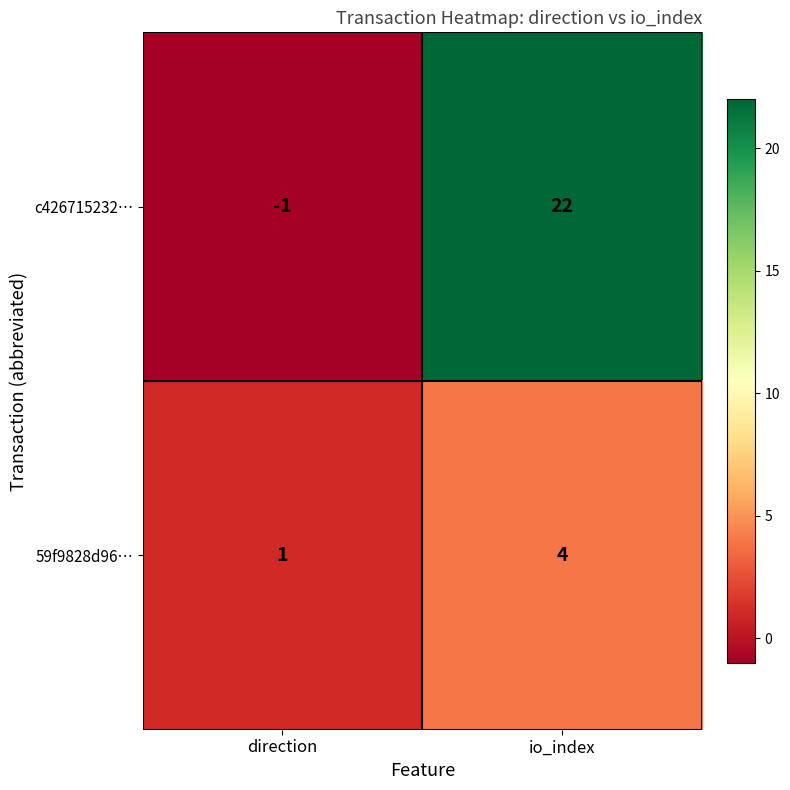

Reading right to left, extract all data points from this chart.

c426715232…: io_index=22	direction=-1
59f9828d96…: io_index=4	direction=1